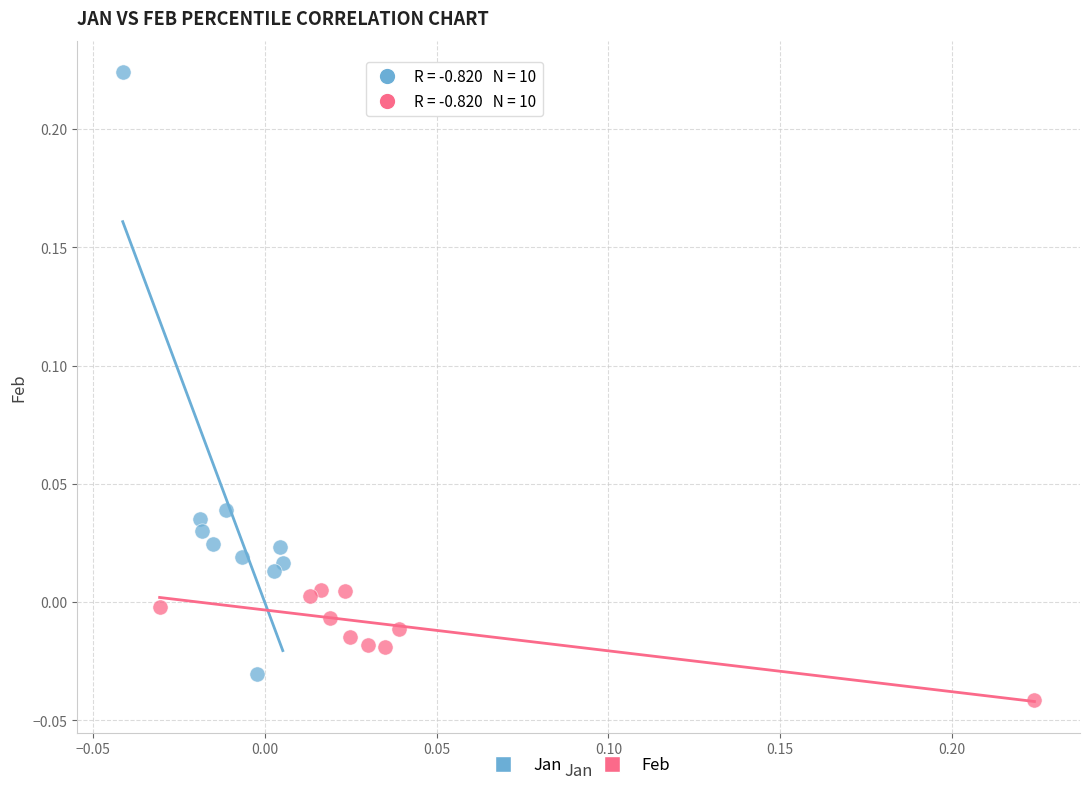

Which series has the widest spread of Y values?

Jan